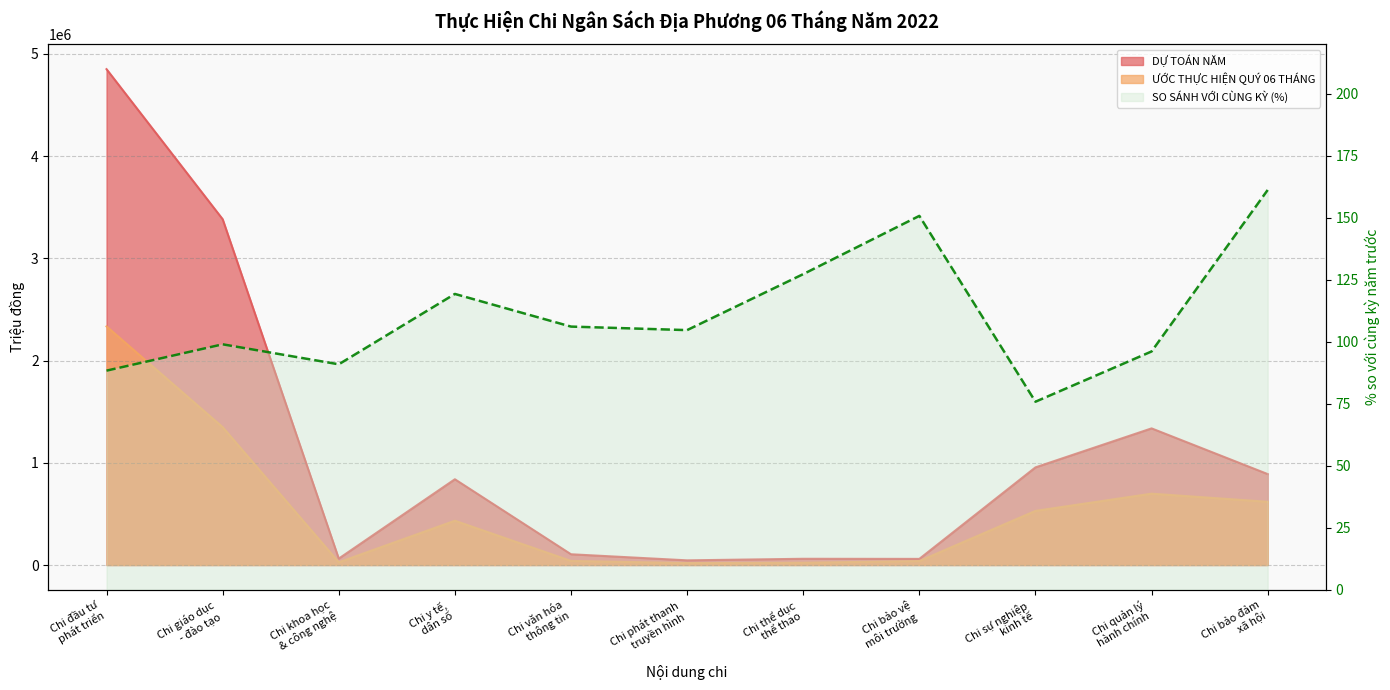

How many lines are shown in the chart?

3